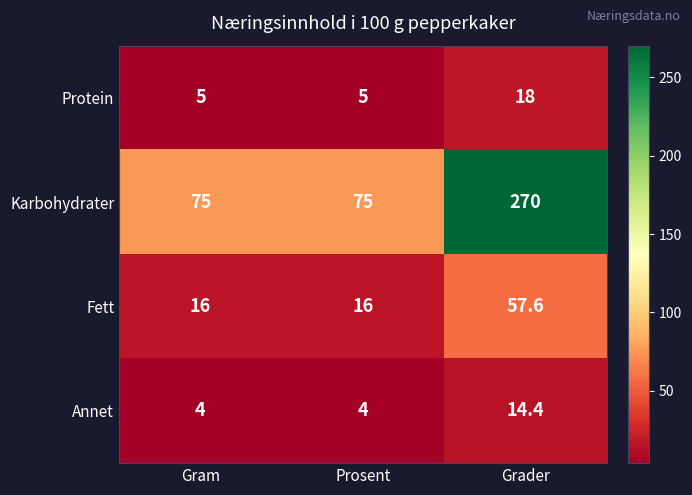

Rank the series at Grader from lowest to highest value.

Annet, Protein, Fett, Karbohydrater